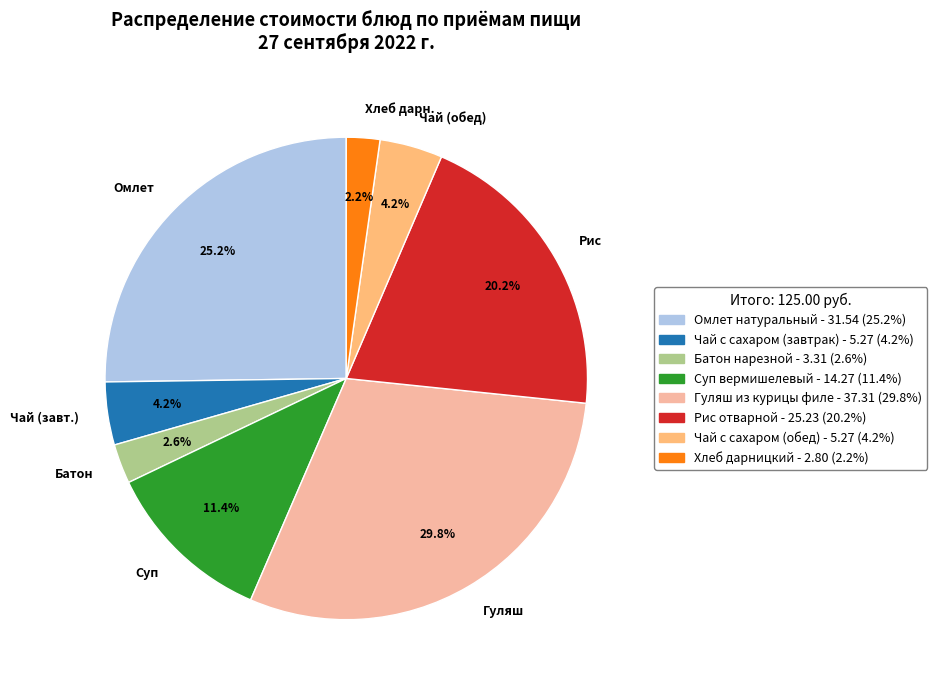

Between Батон and Суп, which is larger?

Суп